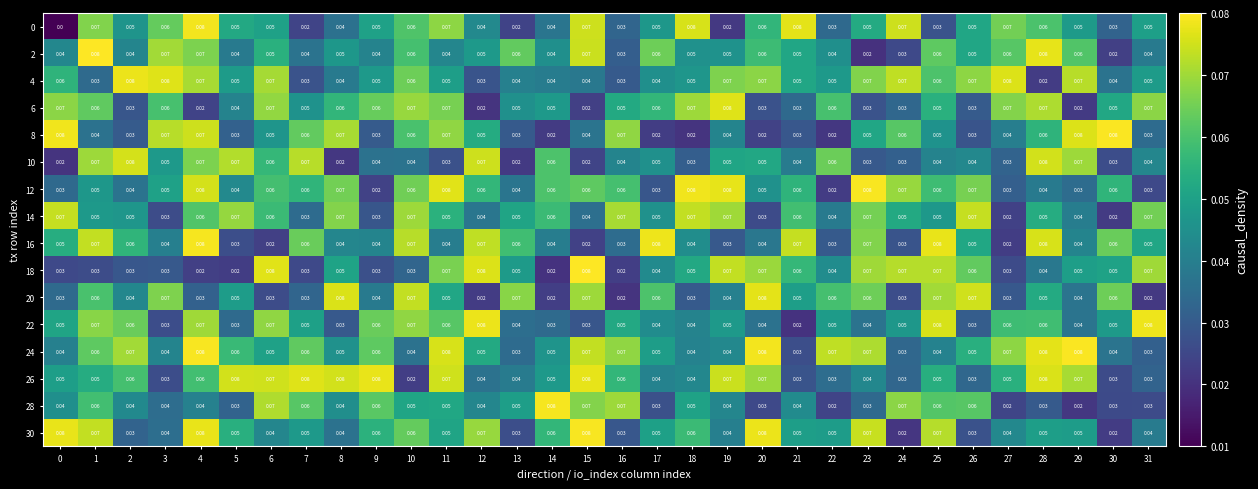

Is the value of 6 at 11 greater than the value of 4 at 30?

Yes